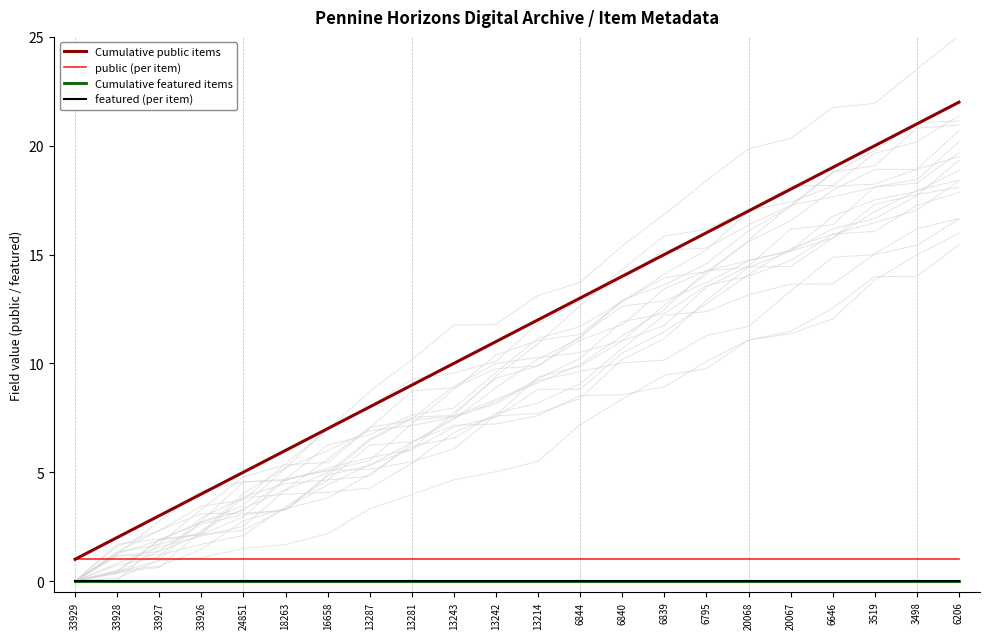

True or false: public (per item) has more than 1 points higher than both neighbors.

False